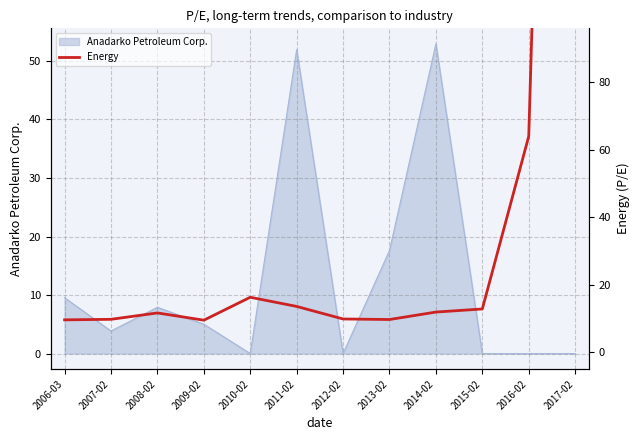

At which label is Anadarko Petroleum Corp. closest to 26?

2013-02